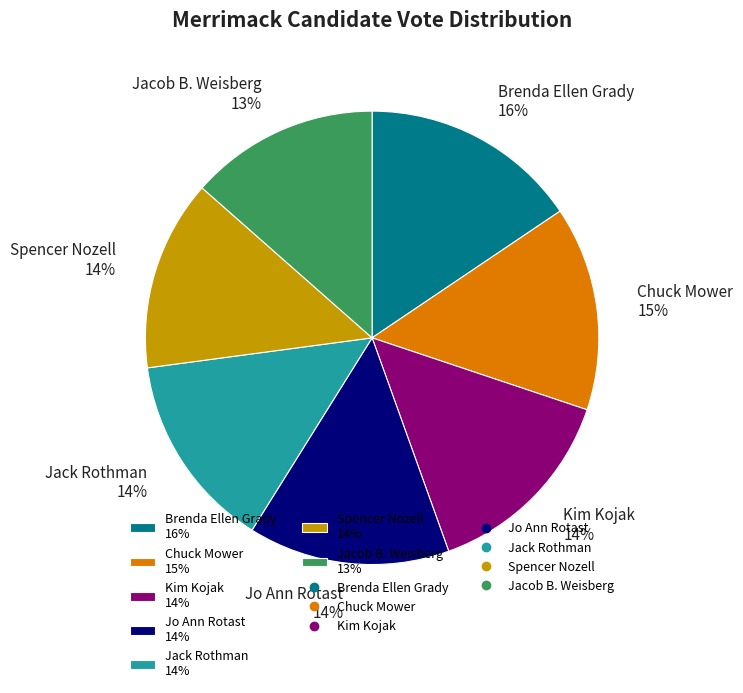

Do Spencer Nozell 14% and Brenda Ellen Grady 16% together represent more than half of the pie?

No